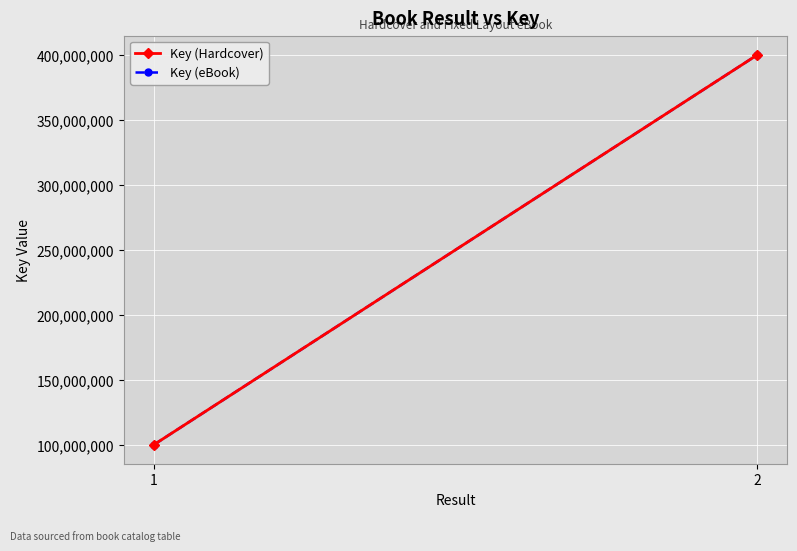

What is the sum of all Key (Hardcover) values?

500438128